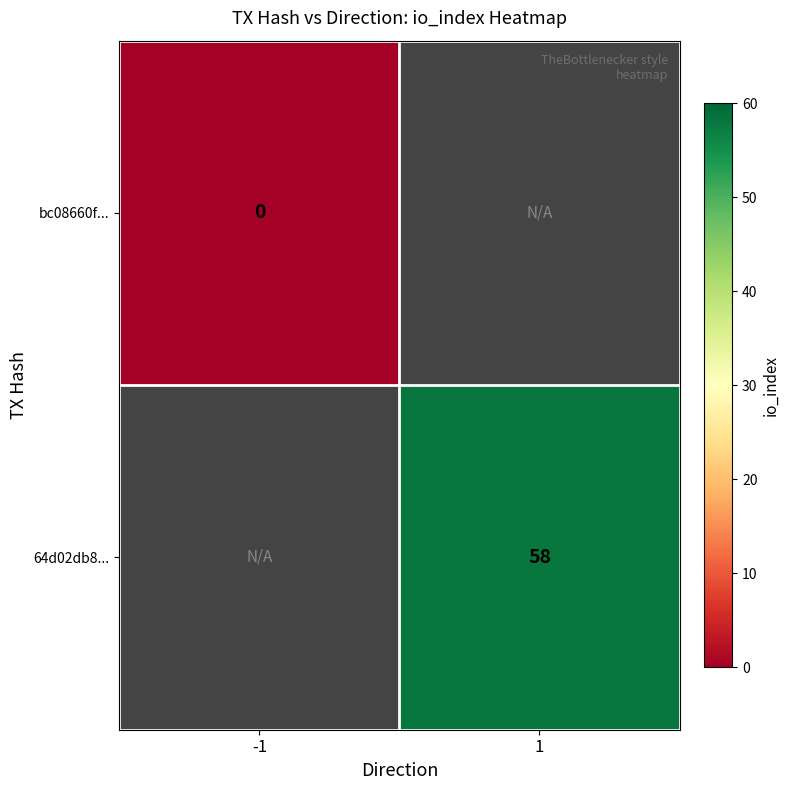

Count the number of categories in the chart.

2